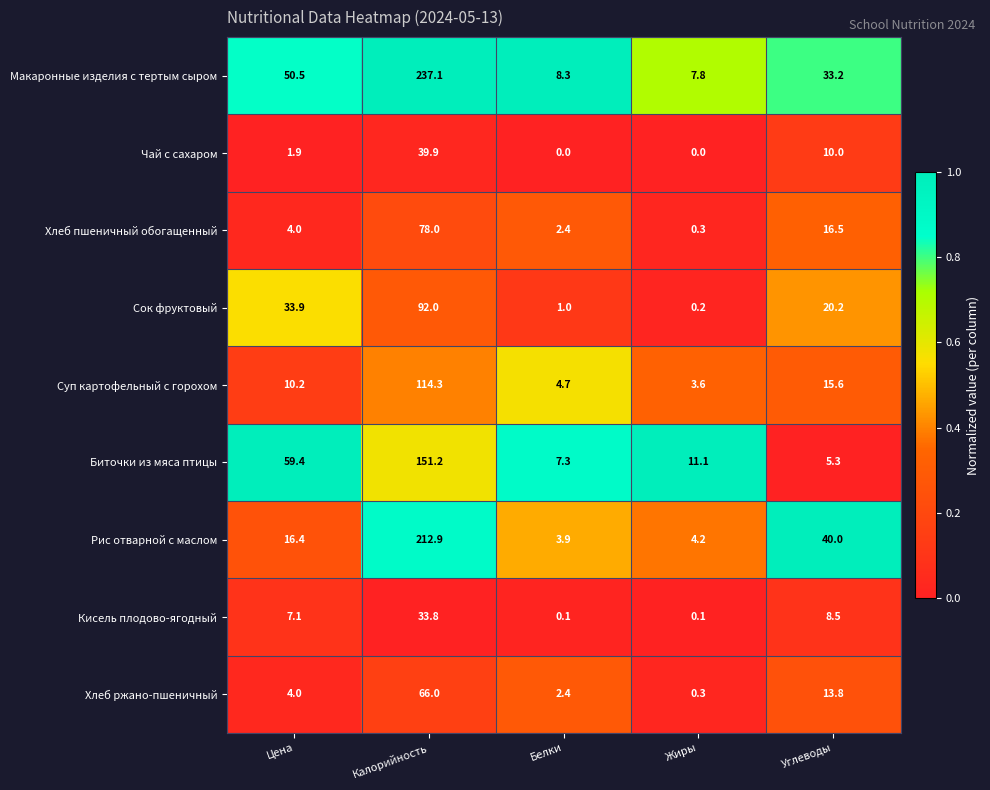

What is the total value across all series at Жиры?

27.6